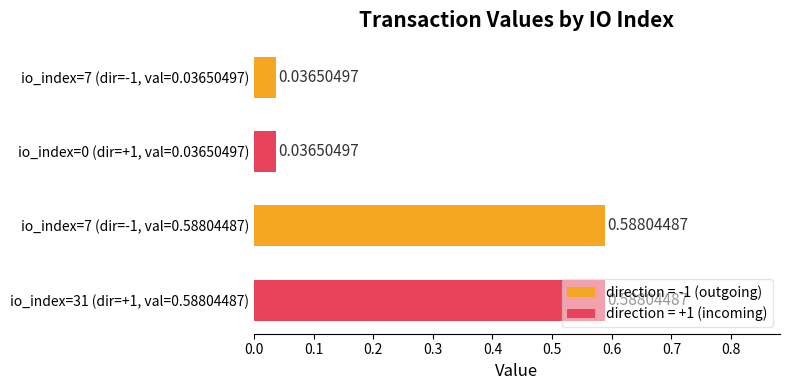

What is the sum of all values?

1.2